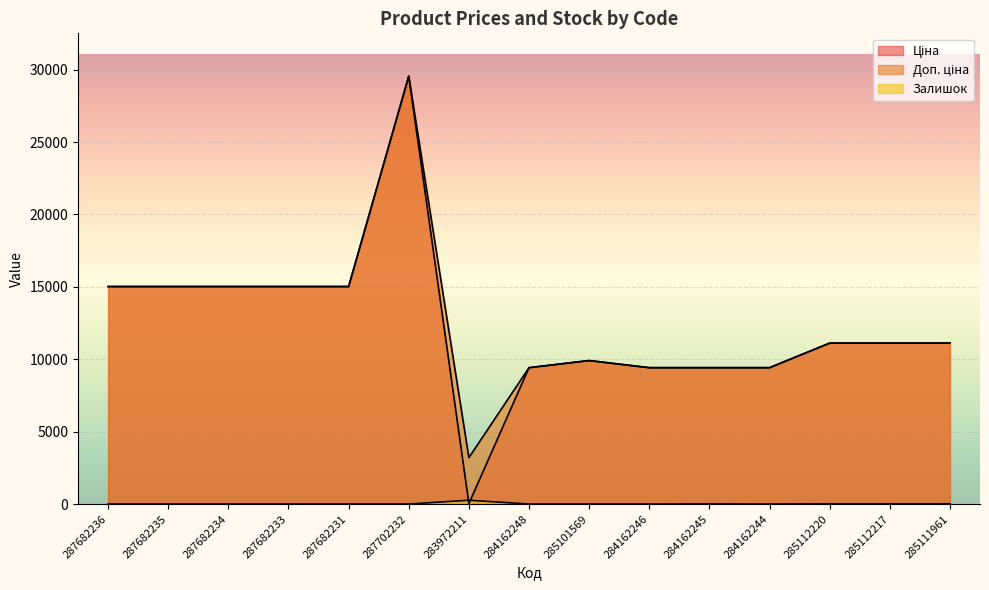

True or false: Залишок has more than 1 points higher than both neighbors.

True